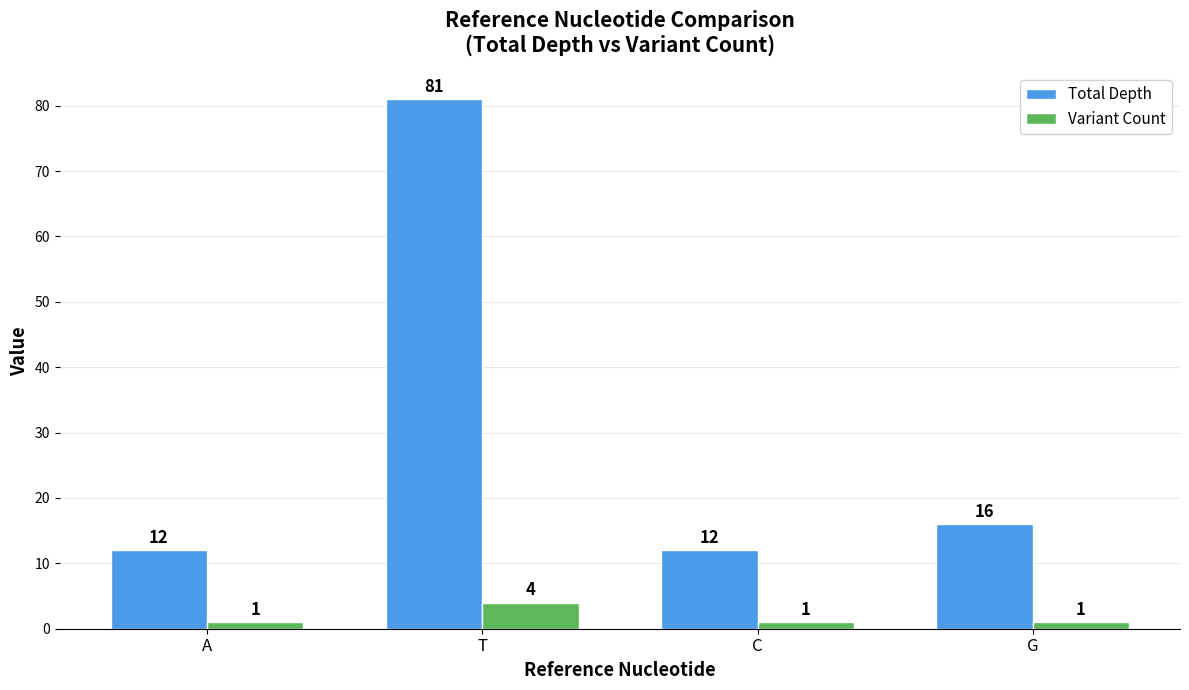

What is the maximum value for Total Depth?

81